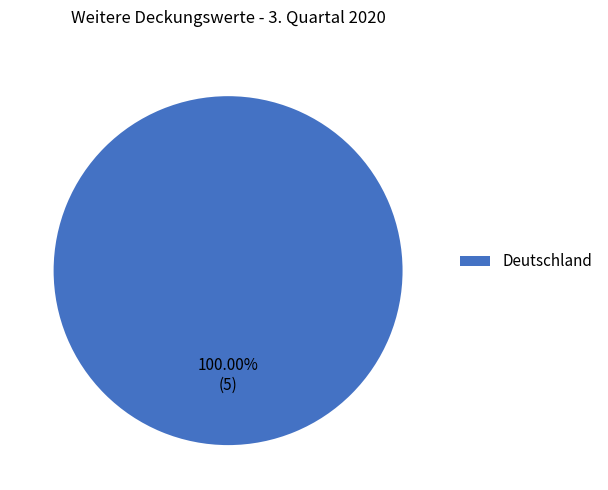

Which category accounts for the majority?

Deutschland